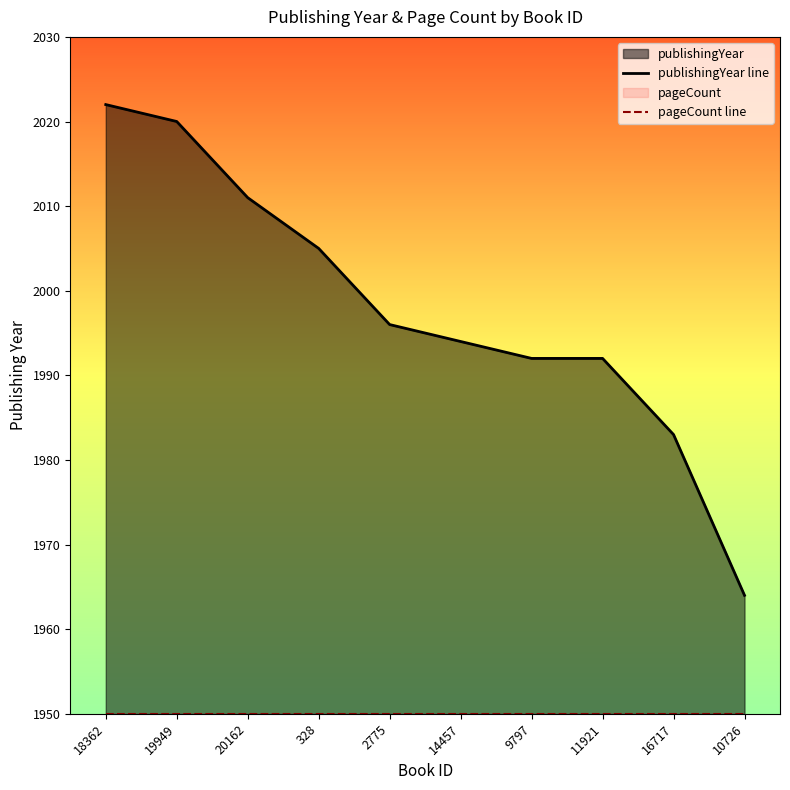

True or false: publishingYear line and pageCount line cross at least once.

False